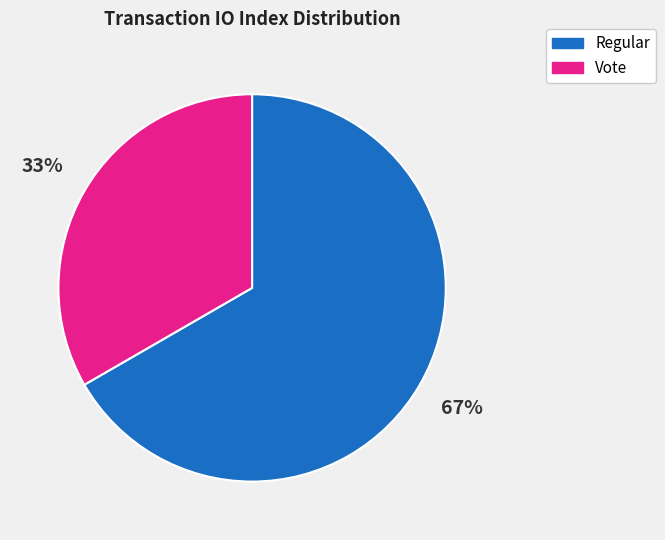

Which category has the smallest portion of the pie?

Vote